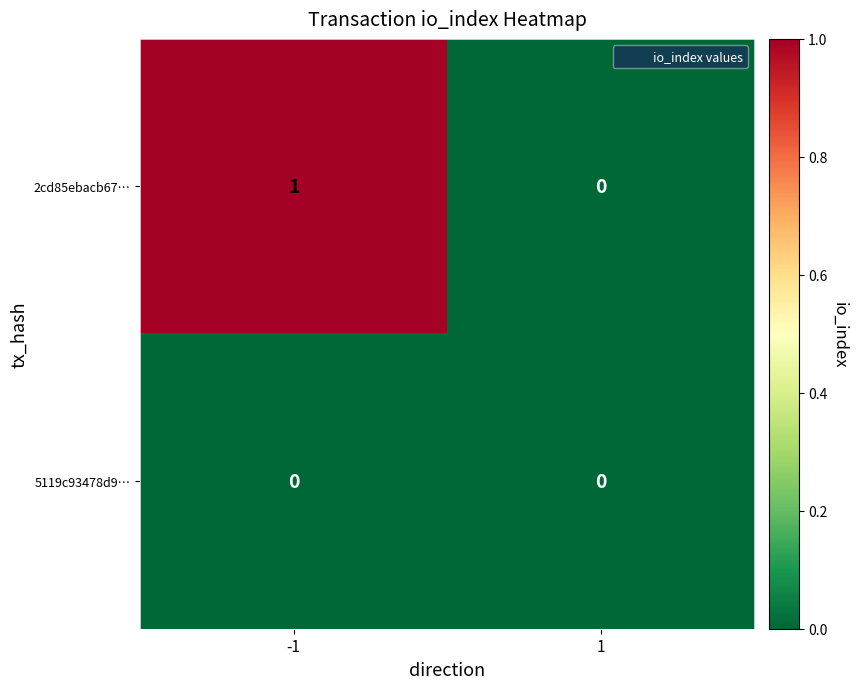

True or false: 2cd85ebacb67… has a value of 1 at -1.

True